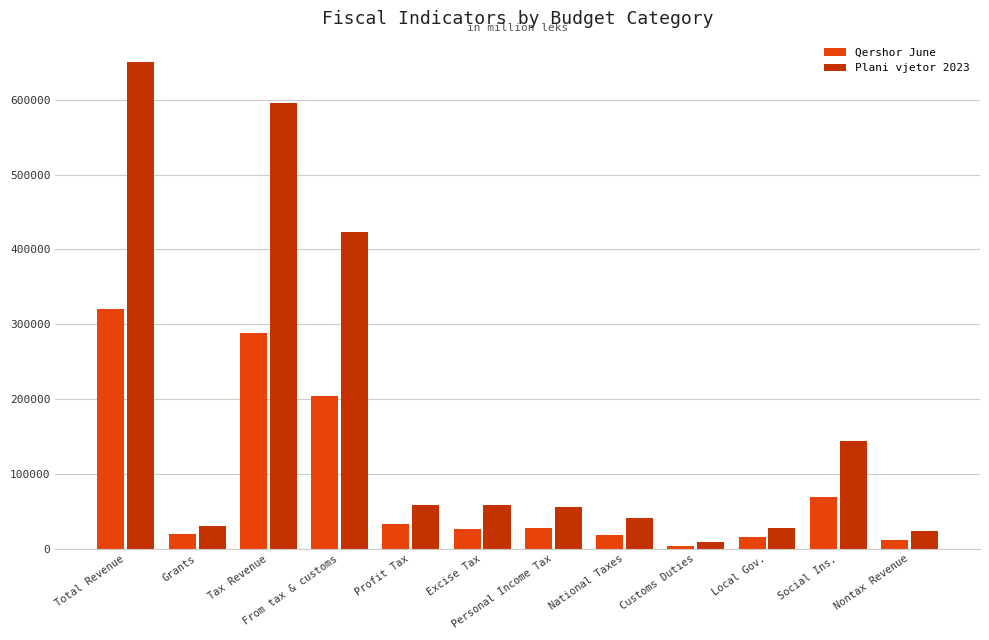

What is the difference between the highest and lowest values at Social Ins.?

75217.4